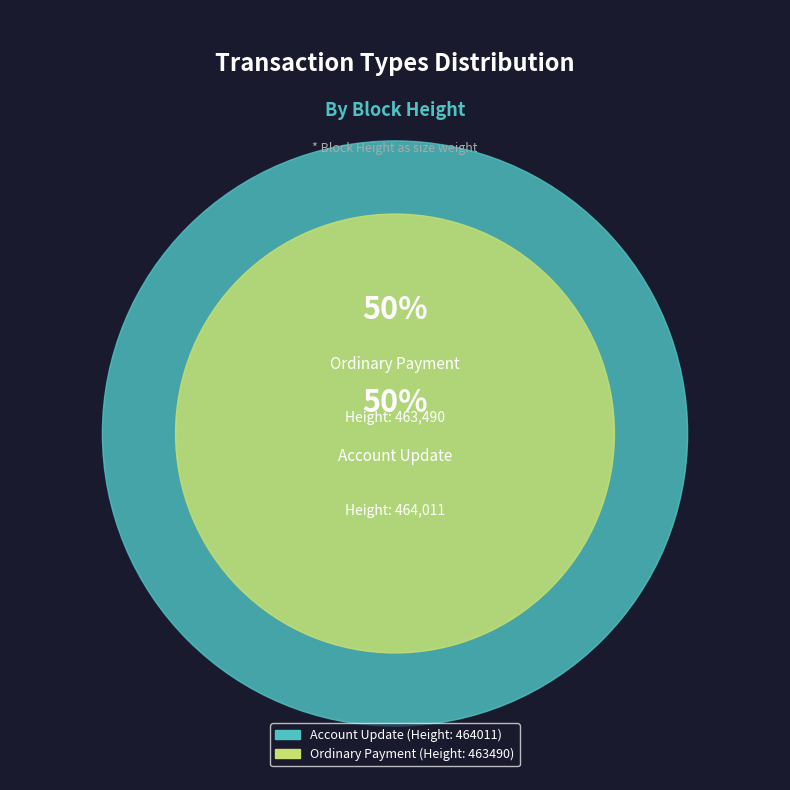

Rank the categories by value from lowest to highest.

Ordinary Payment (Height: 463490), Account Update (Height: 464011)